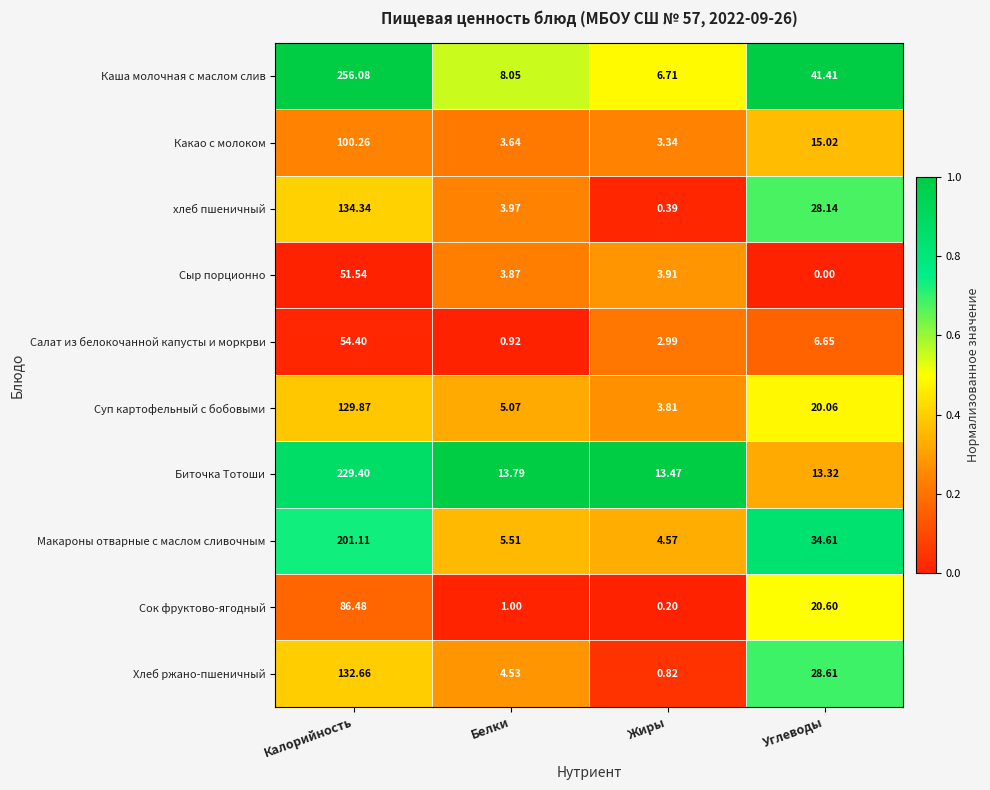

Between Калорийность and Белки, which series saw the biggest shift?

Каша молочная с маслом слив